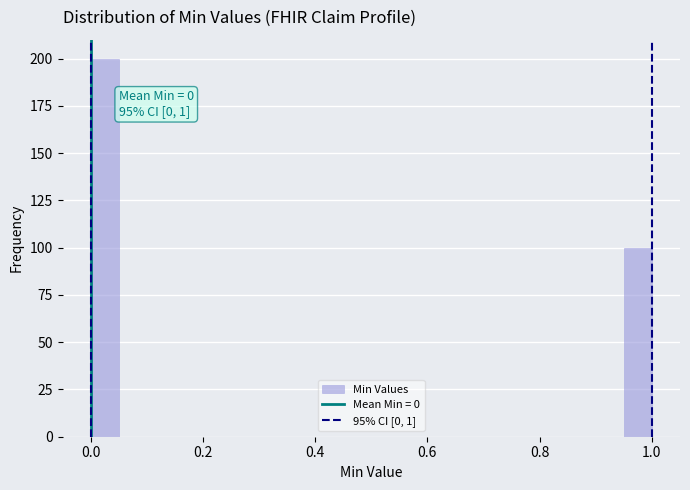

Around what value on the x-axis is the tallest bar? Give the approximate position of its centre, as read against the axis.

0.02